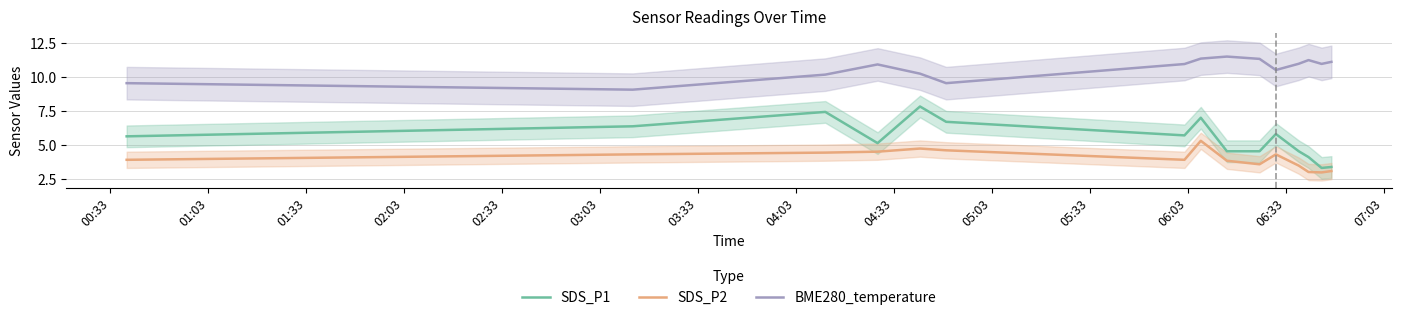

What is the minimum value for SDS_P2?

3.0